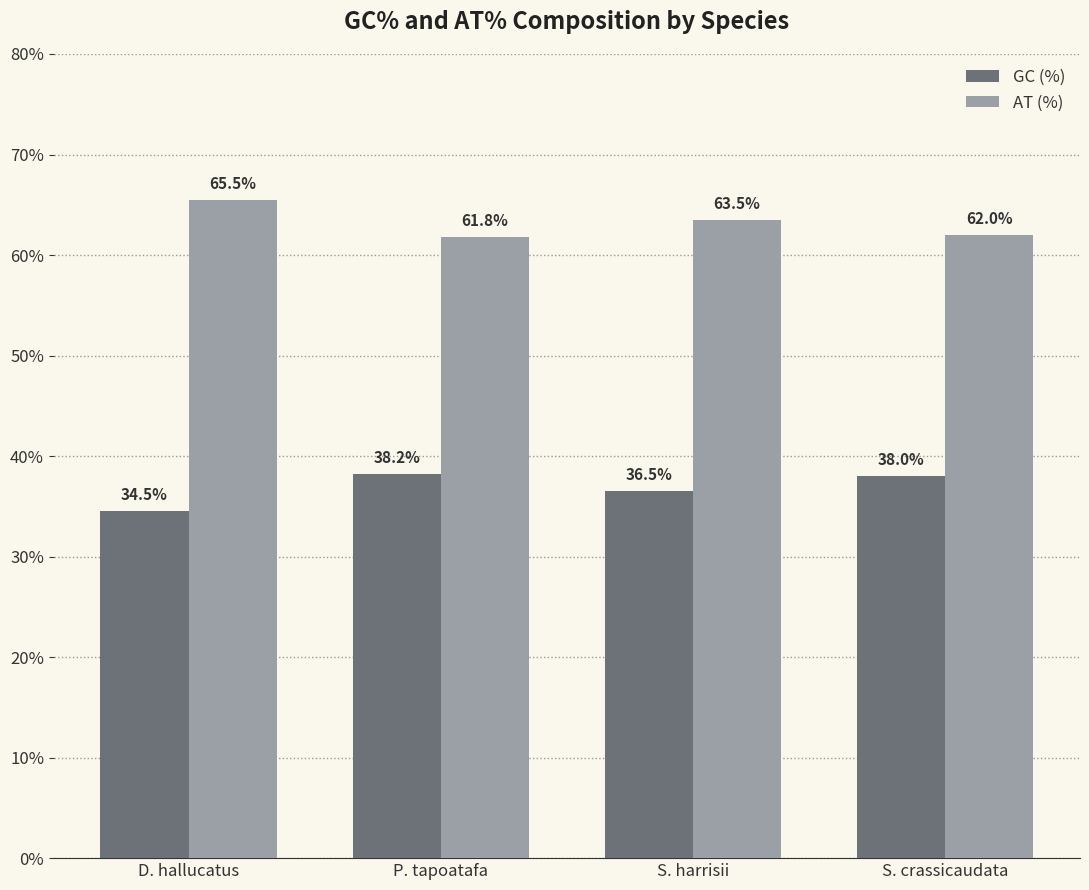

What is the difference between the second highest and minimum values in the GC (%) series?

3.5